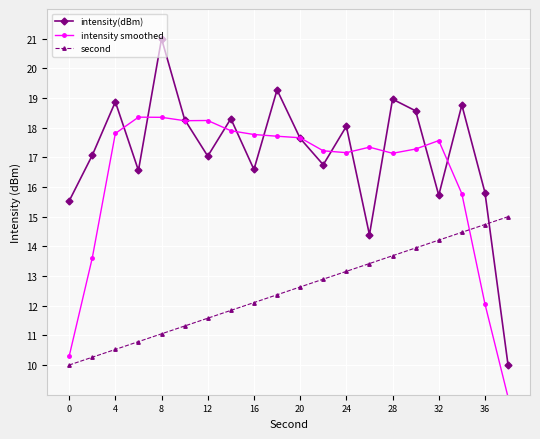

Which series has the widest spread of values?

intensity(dBm)